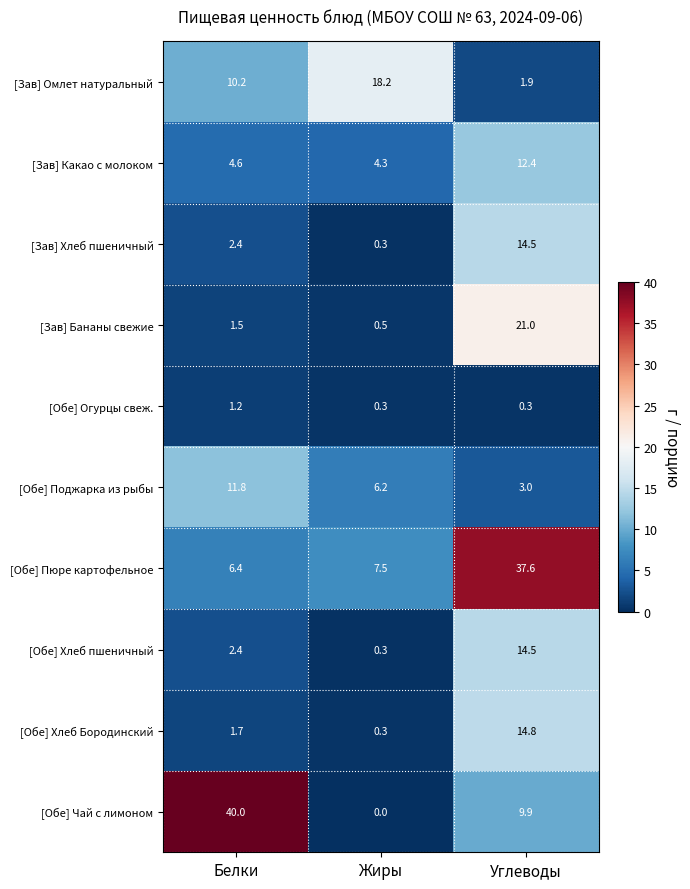

At how many categories does at least one series exceed 5?

3